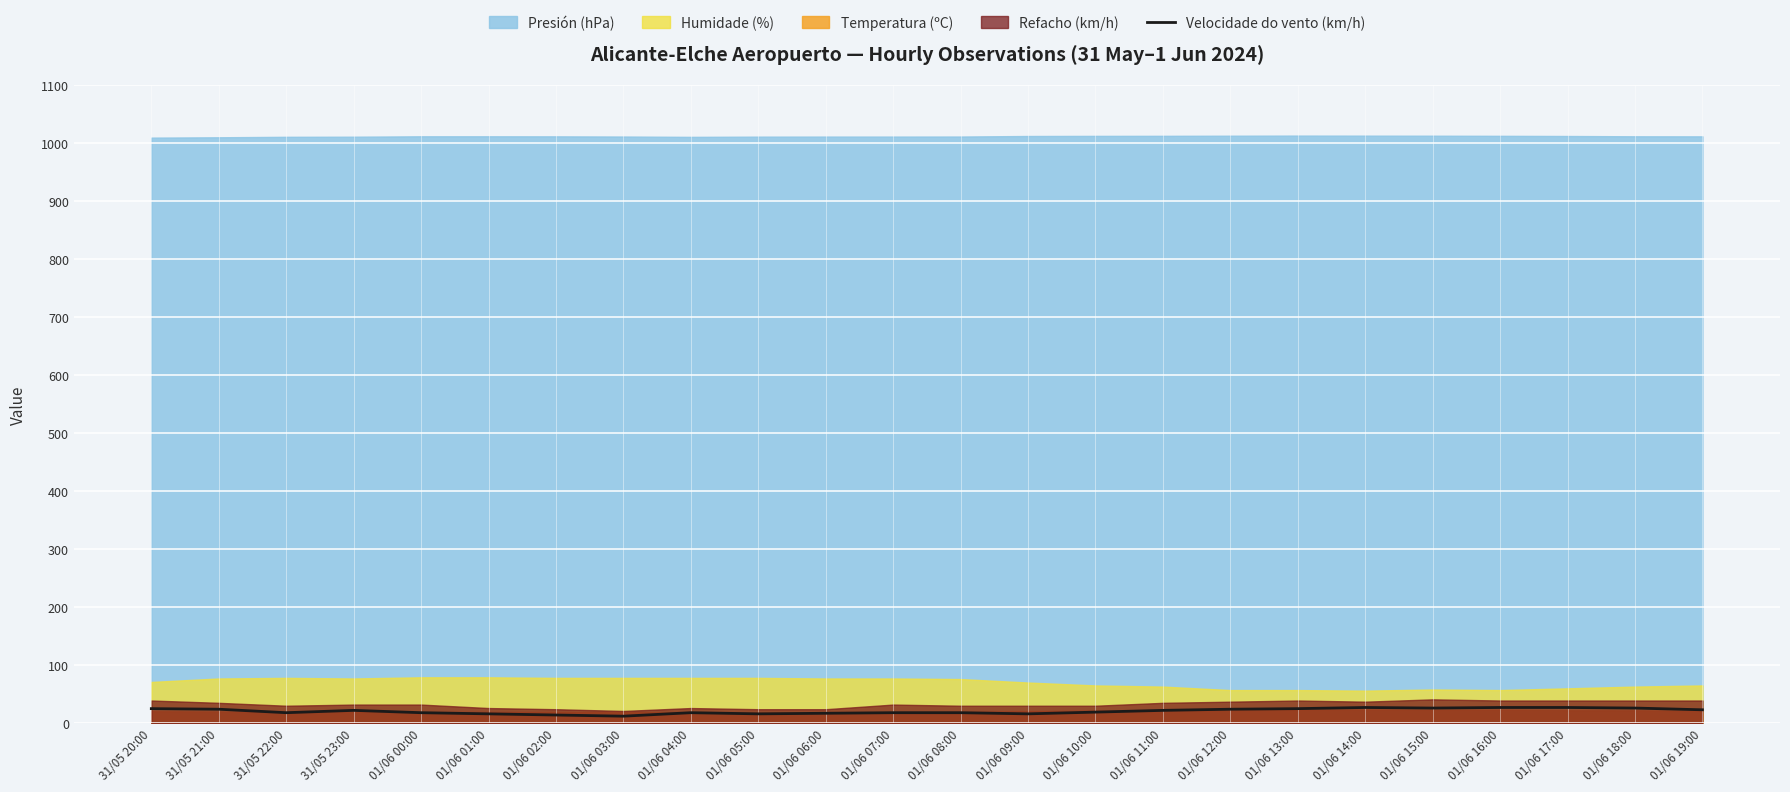

The value of Velocidade do vento (km/h) at 31/05 20:00 is 25. True or false?

True